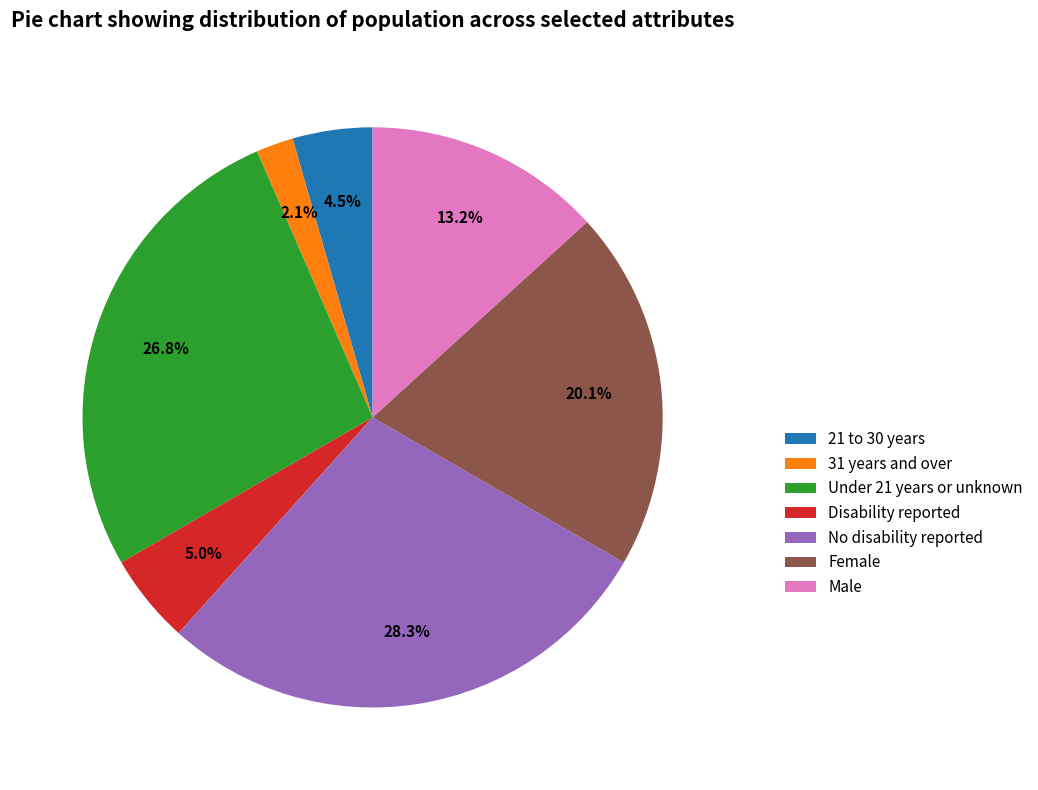

Count the number of slices in the pie.

7